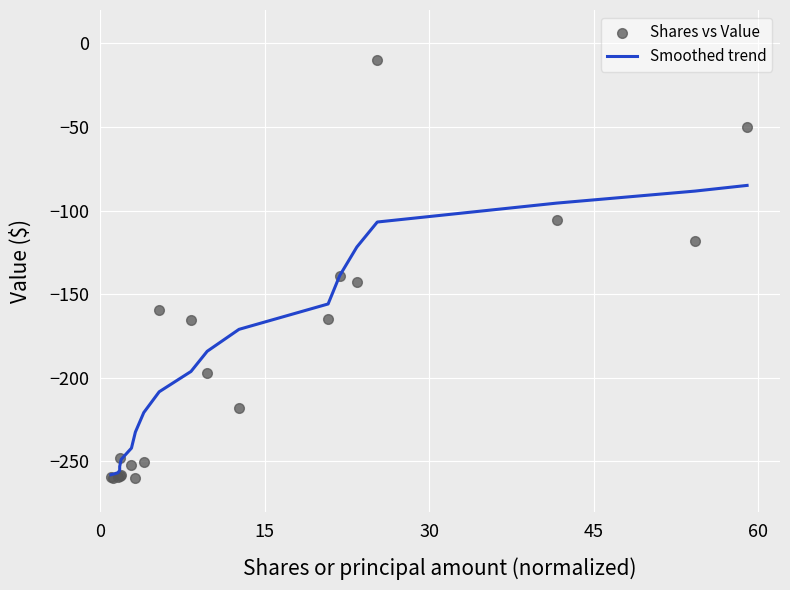

Which series has the largest Y range (max minus min)?

Shares vs Value